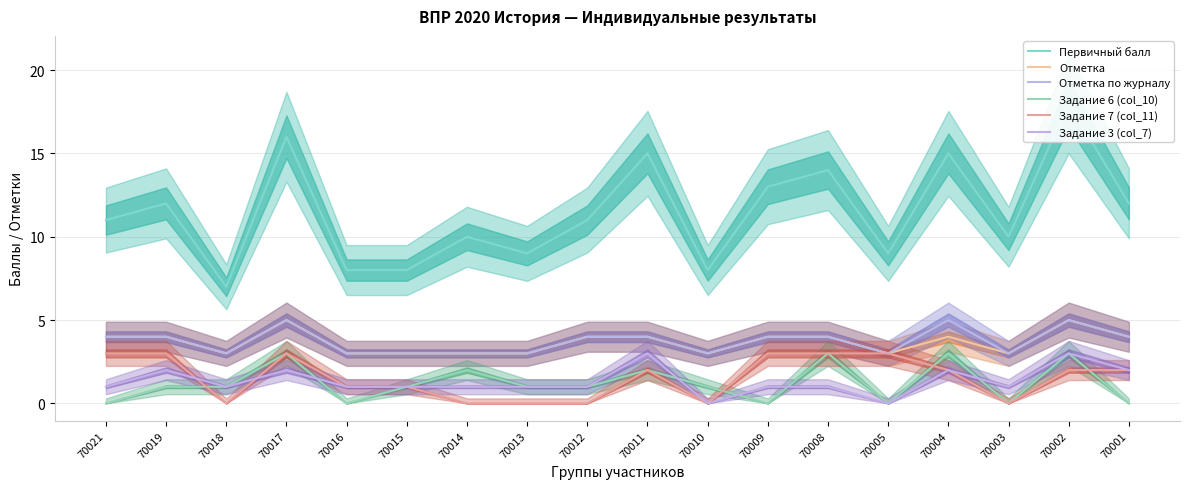

Is the value of Отметка at 70017 greater than the value of Задание 6 (col_10) at 70003?

Yes